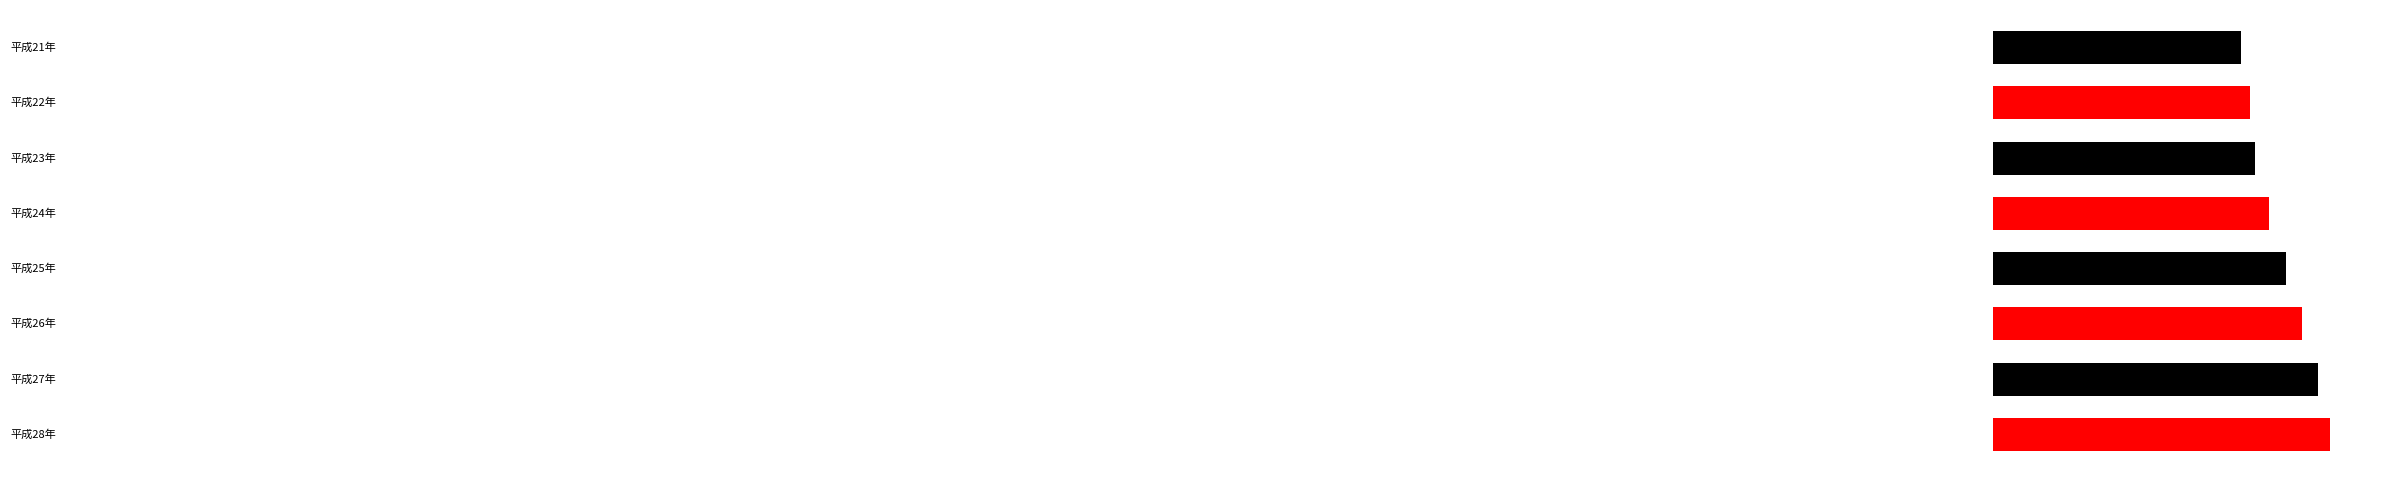

What is the average value?

172.7